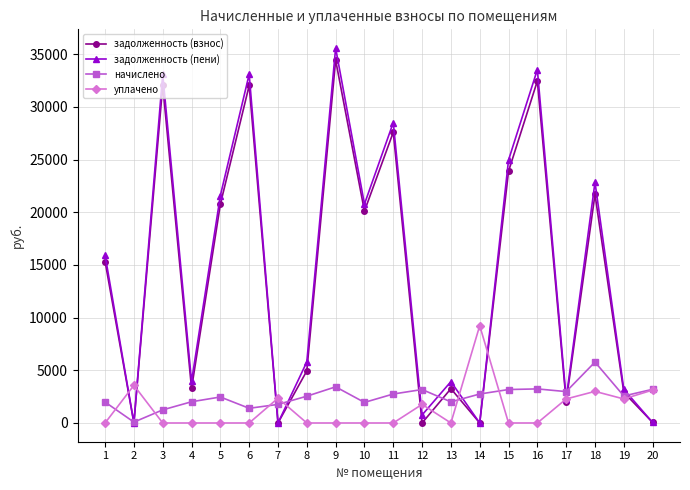

At which category is the sum across all series the highest?

9